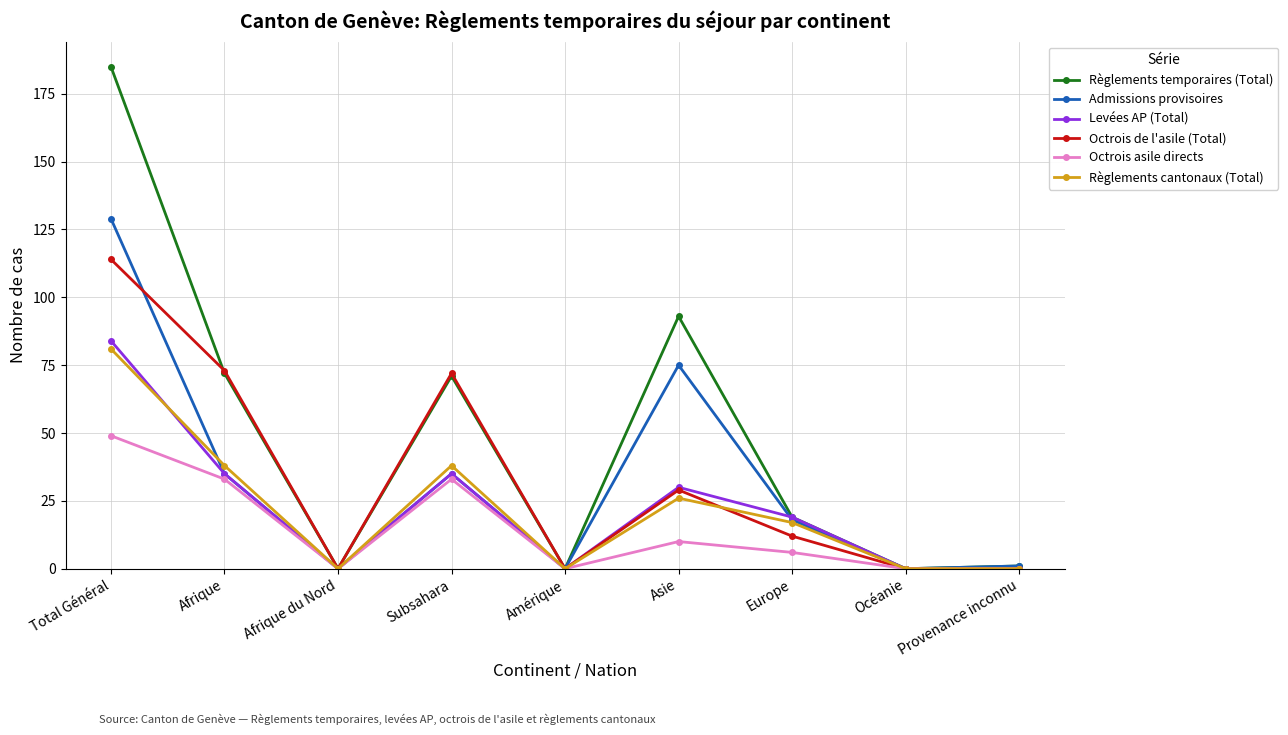

List the series in order of their peak value, highest first.

Règlements temporaires (Total), Admissions provisoires, Octrois de l'asile (Total), Levées AP (Total), Règlements cantonaux (Total), Octrois asile directs